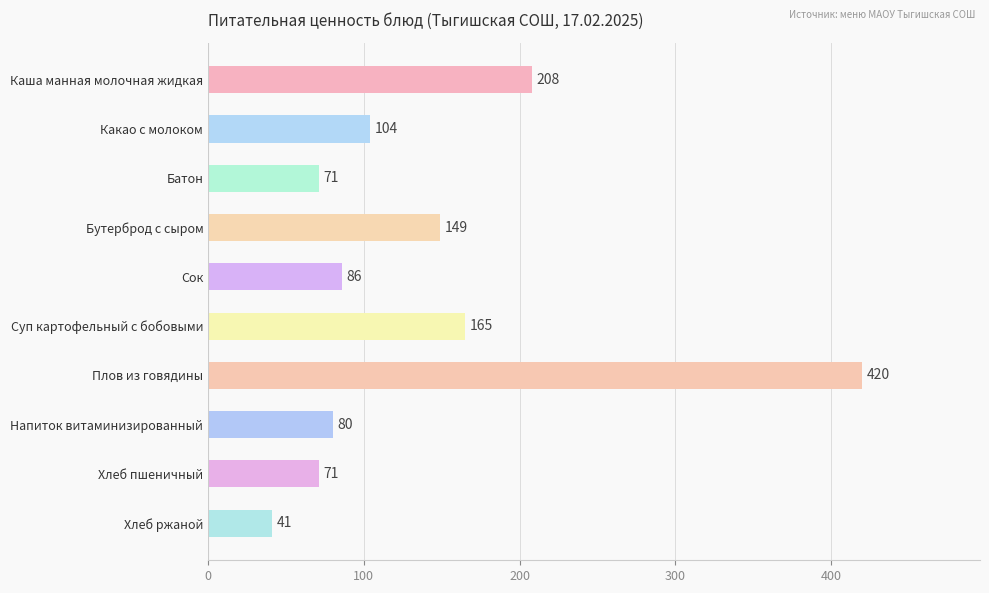

Between Какао с молоком and Бутерброд с сыром, which is larger?

Бутерброд с сыром